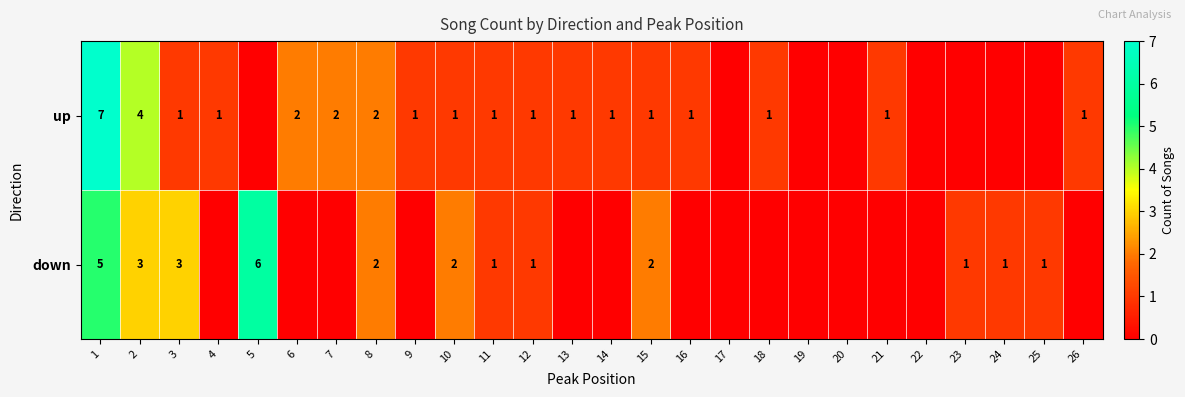

What is the difference between the down values at 11 and 3?

2